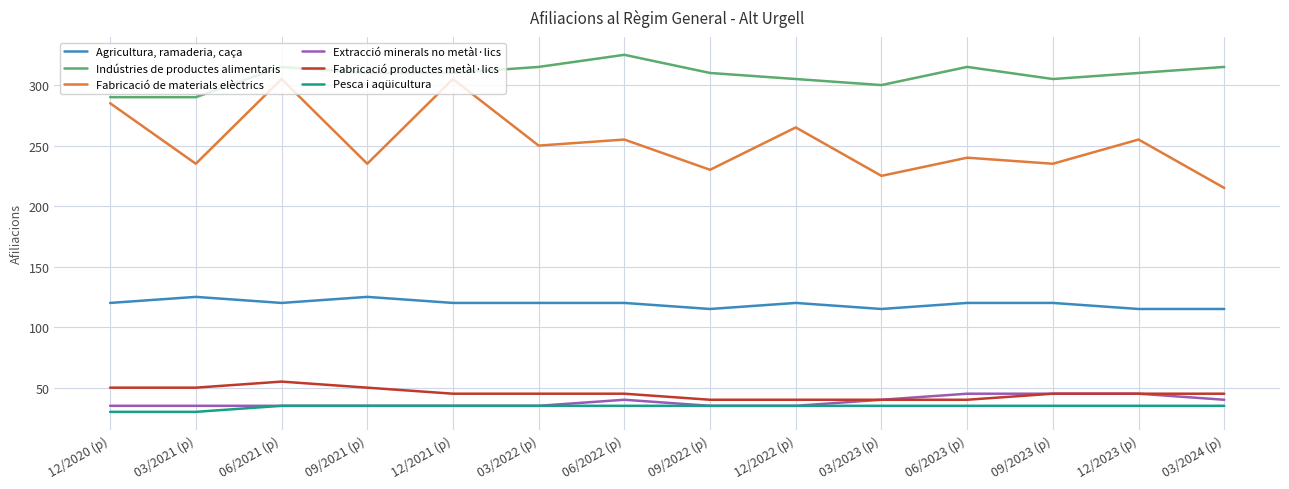

True or false: Agricultura, ramaderia, caça and Extracció minerals no metàl·lics cross at least once.

False